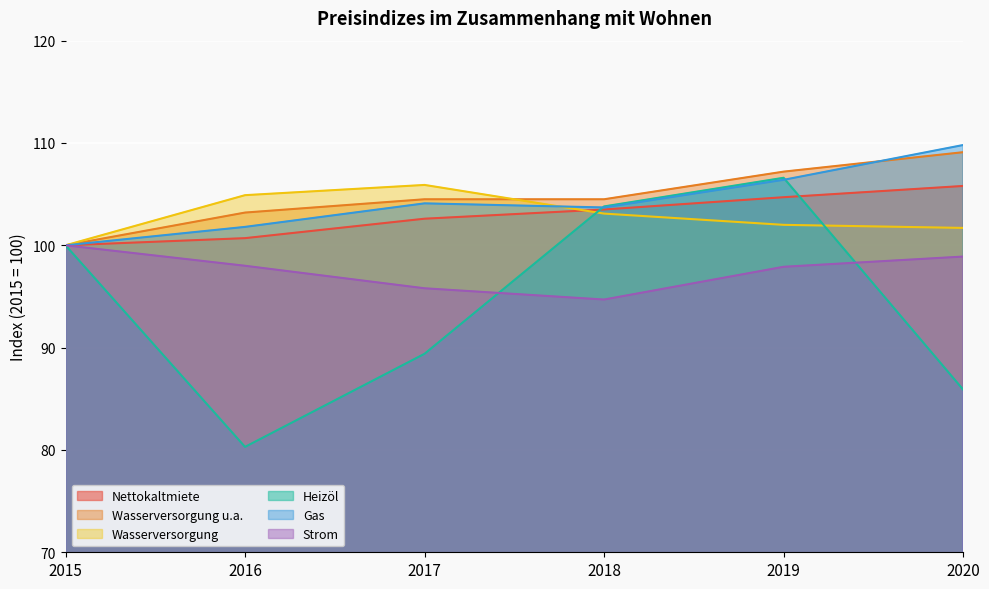

True or false: Strom and Heizöl cross at least once.

True